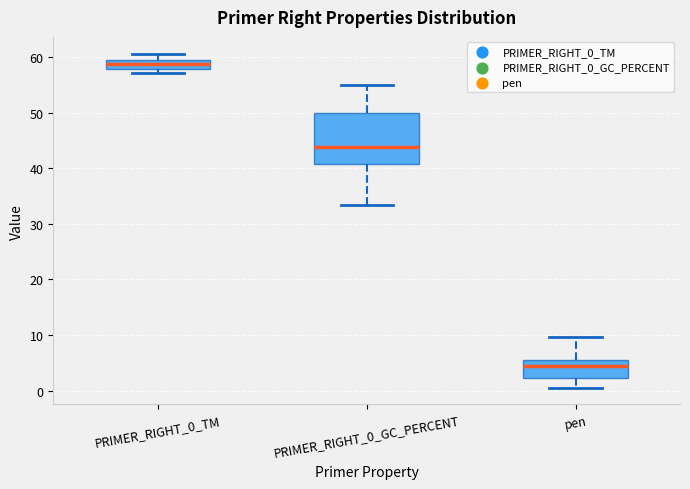

Where does the upper whisker of the box for PRIMER_RIGHT_0_TM end on the y-axis? The values are not printed on the chart, so give them approximately, as read against the axis.

61